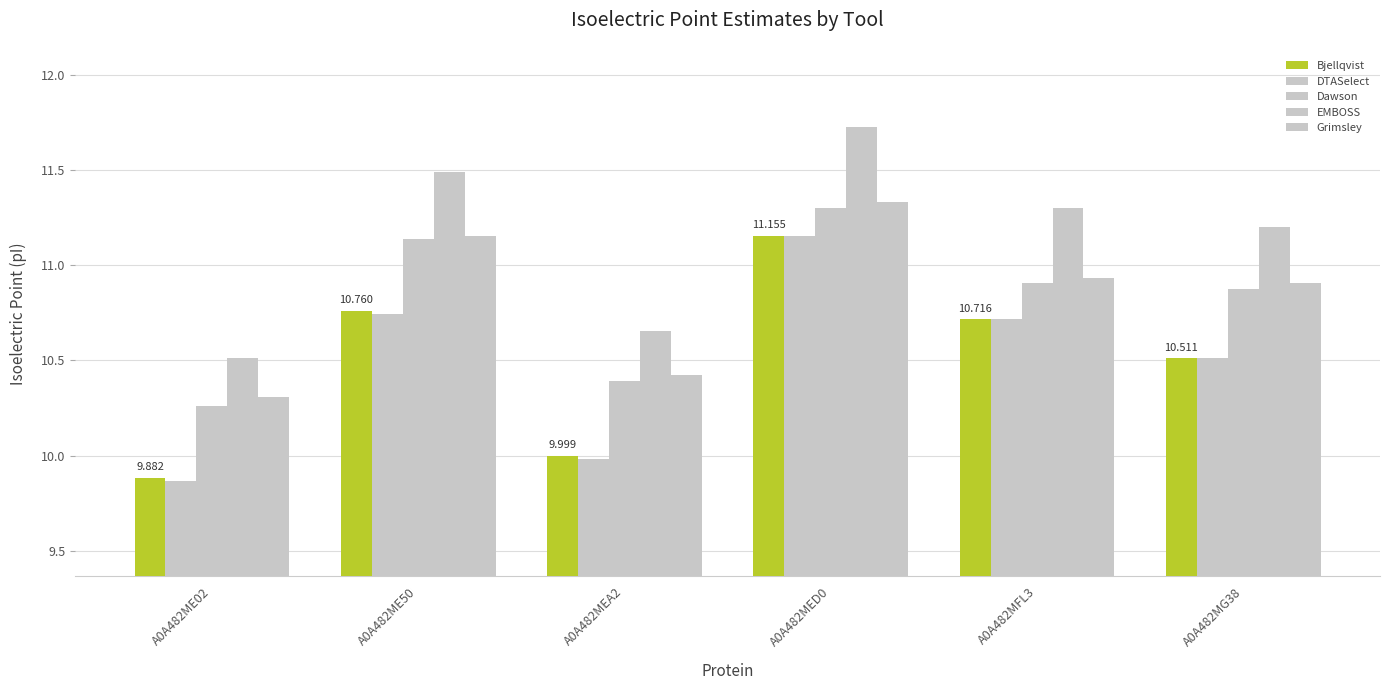

What is the sum of all DTASelect values?

63.0